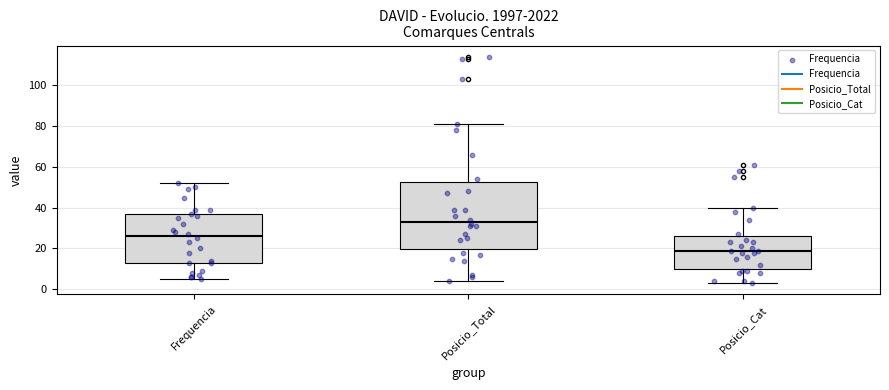

Reading left to right, transcribe this box plot: for each box, give where its median line is, the range the box spans, and where its two whiskers end, as read against the y-axis. The values are not printed on the chart, so give them approximately, as read against the axis.

Frequencia: median 26, box 14 to 36, whiskers 6 to 52
Posicio_Total: median 34, box 20 to 52, whiskers 4 to 82
Posicio_Cat: median 20, box 10 to 26, whiskers 4 to 40